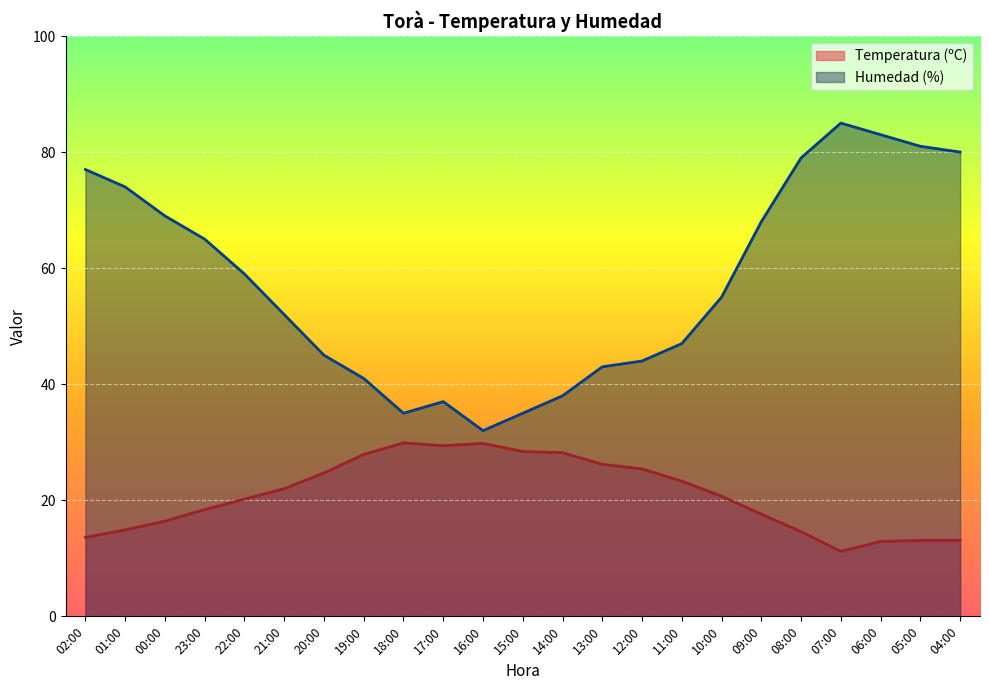

At which label does Humedad (%) first exceed 55?

02:00